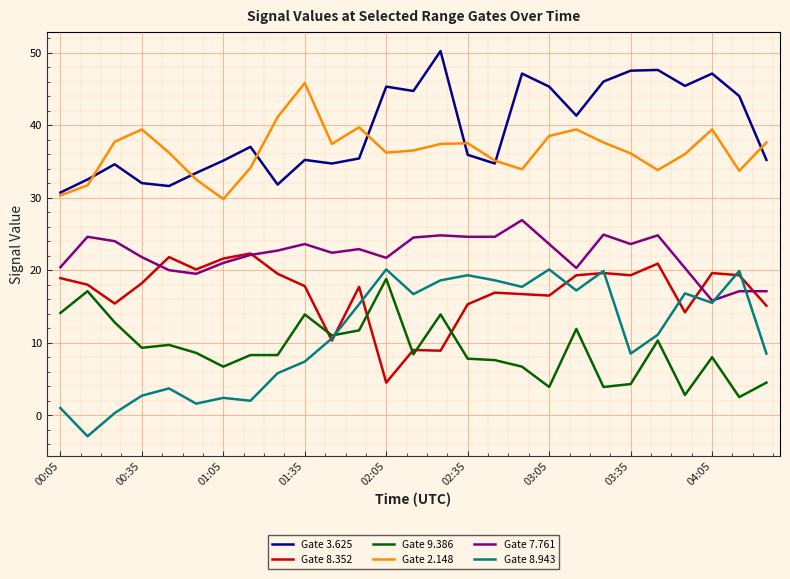

Which series has the largest total across all categories?

Gate 3.625